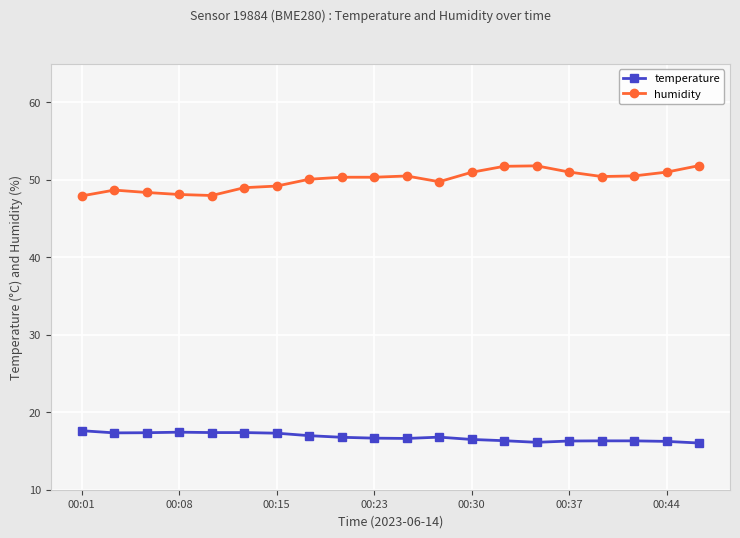

Rank the series by their maximum value, from highest to lowest.

humidity, temperature